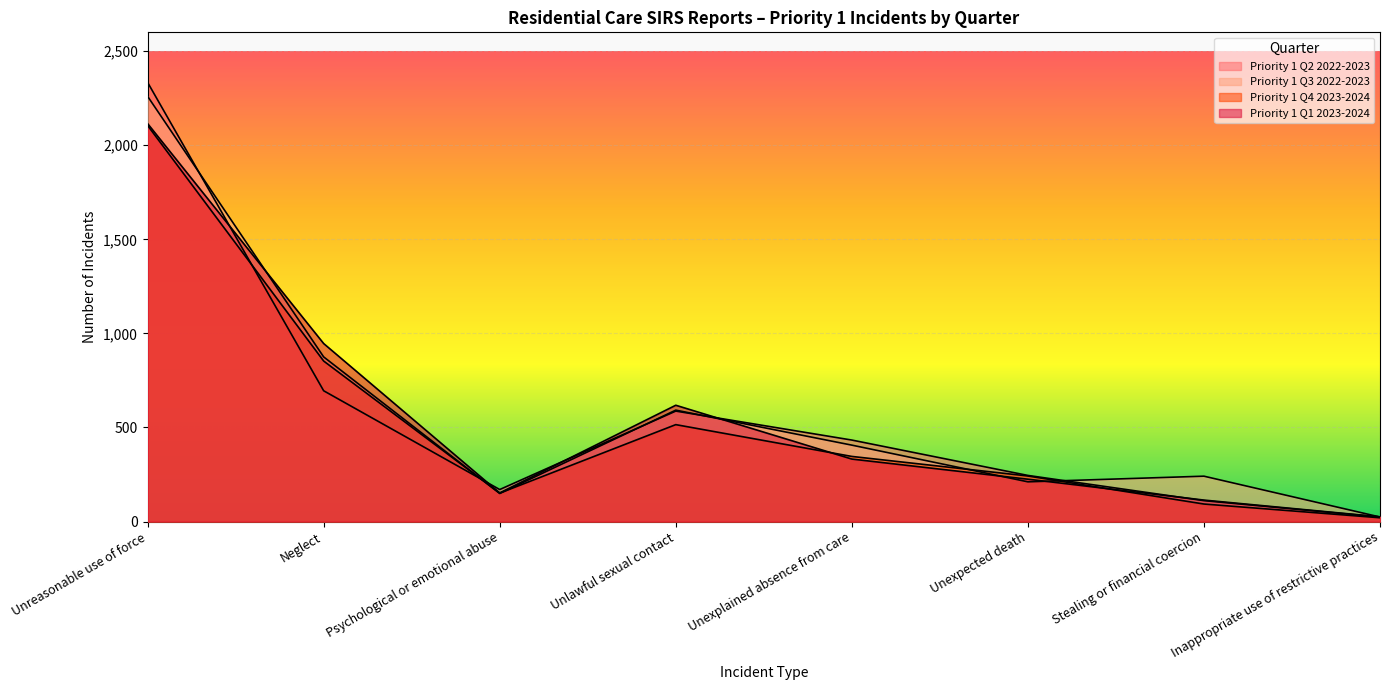

Reading right to left, list all the values displayed in this chart.

Priority 1 Q2 2022-2023: 24	111	245	433	587	170	695	2334
Priority 1 Q3 2022-2023: 24	241	211	406	592	149	875	2260
Priority 1 Q4 2023-2024: 20	93	242	346	515	151	853	2105
Priority 1 Q1 2023-2024: 25	114	225	332	618	152	946	2115